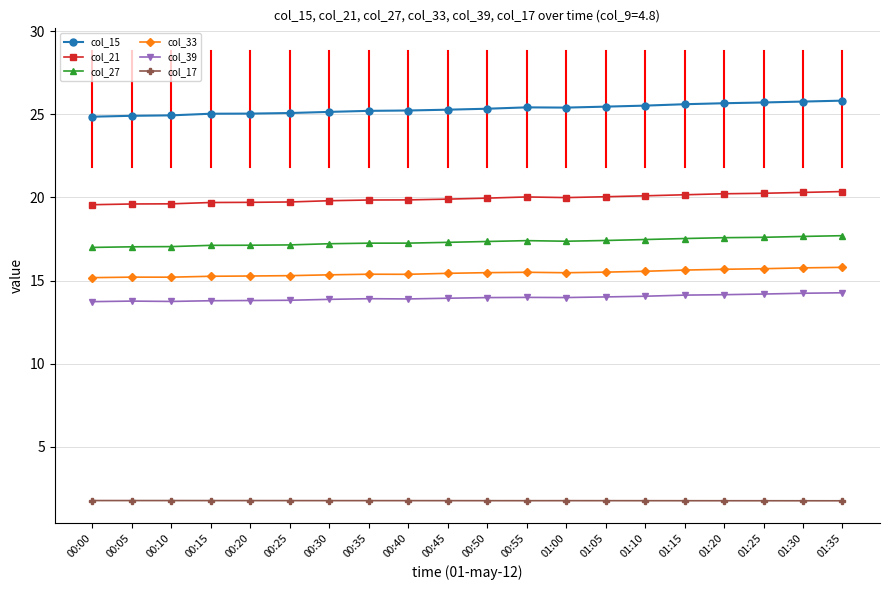

True or false: col_39 has more than 1 interior local peaks.

True